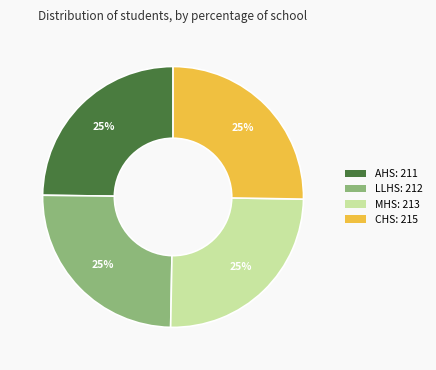

To the nearest percent, what percentage of the pie is AHS: 211?

25%